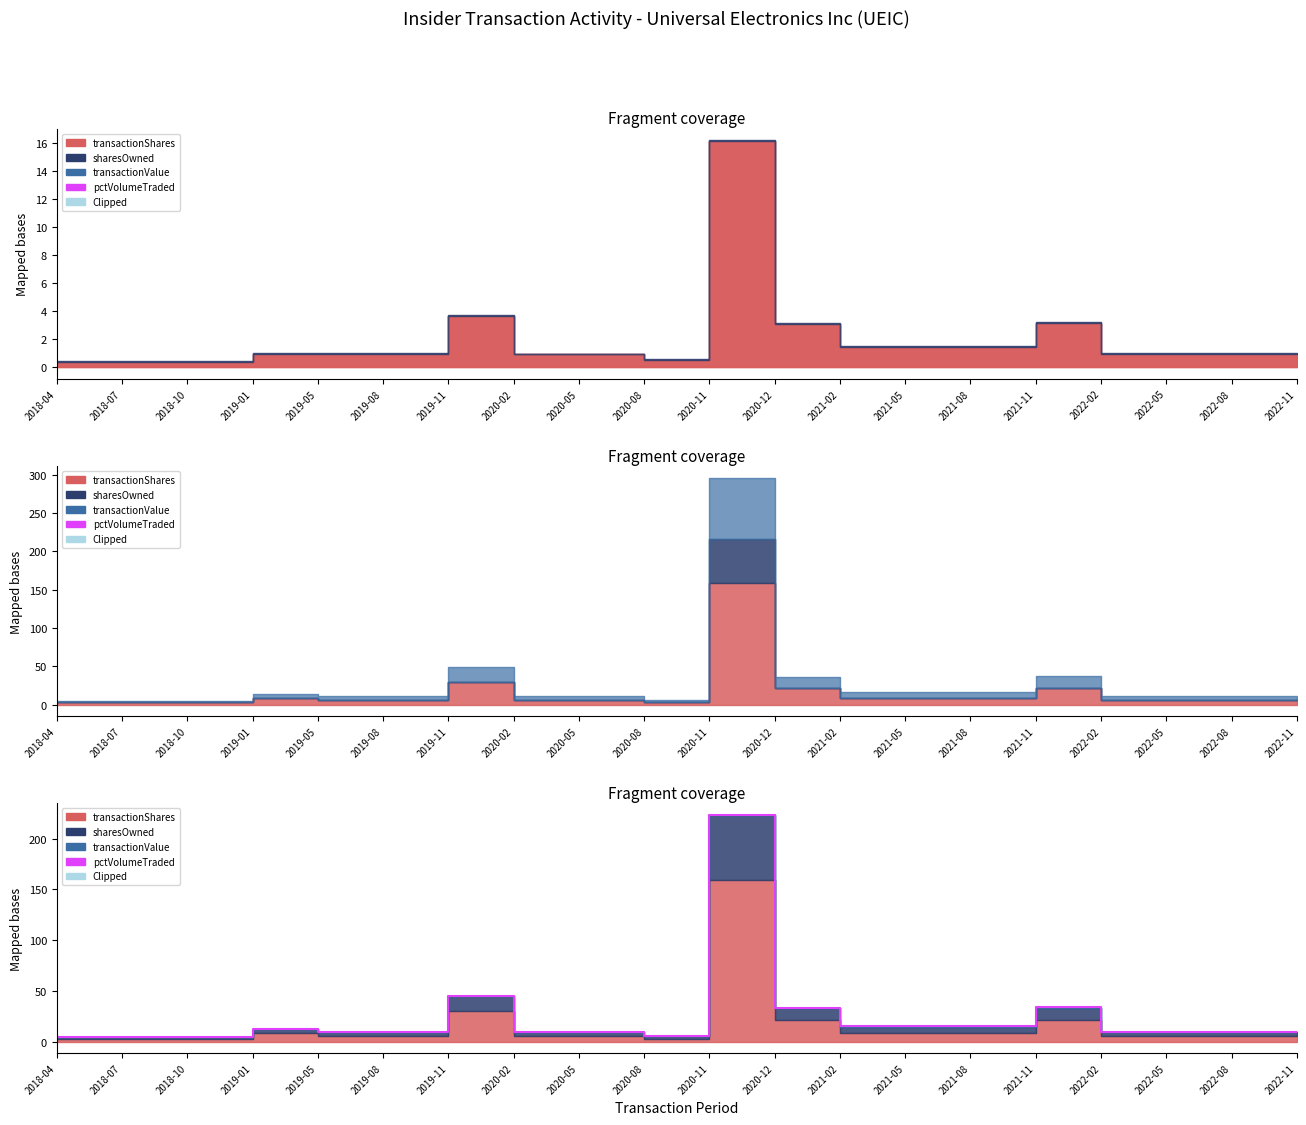

What is the approximate value at 2020-08?

9.8